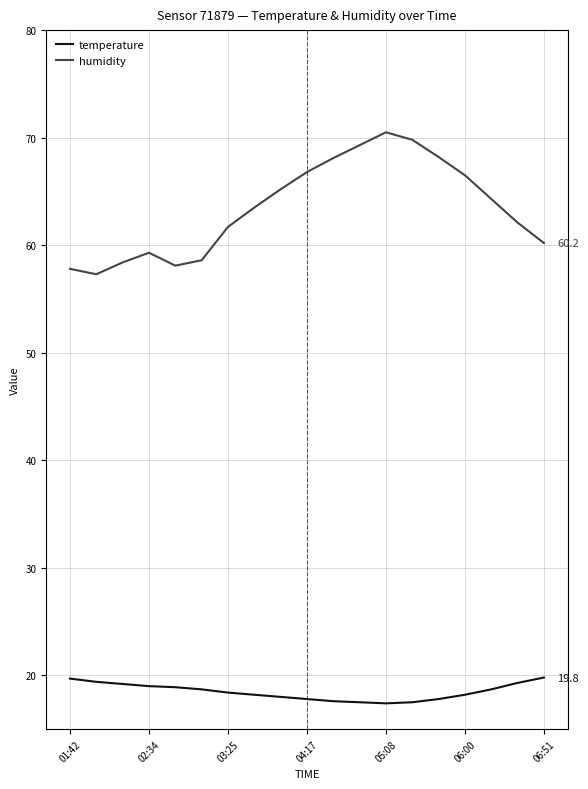

Which series has the largest total across all categories?

humidity